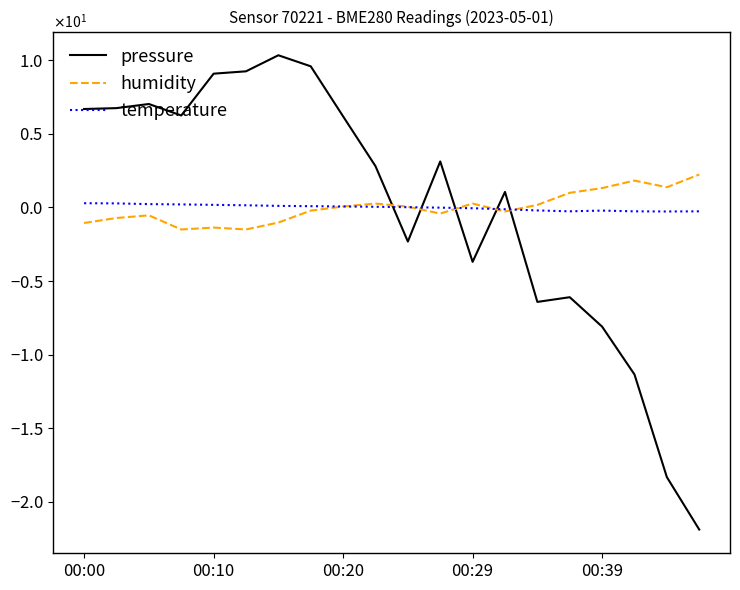

What are all the series names shown in the legend?

pressure, humidity, temperature